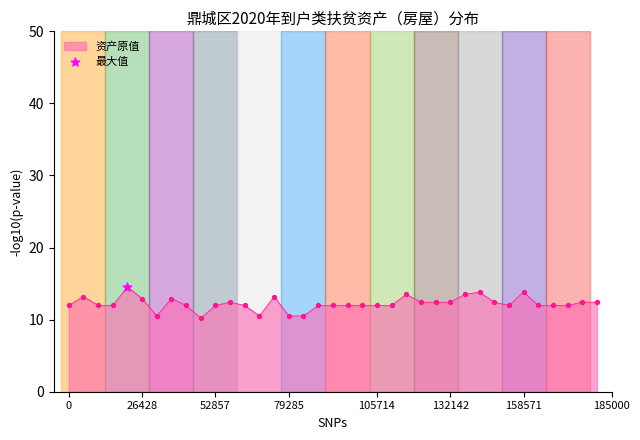

What is the greatest value displayed?

14.5